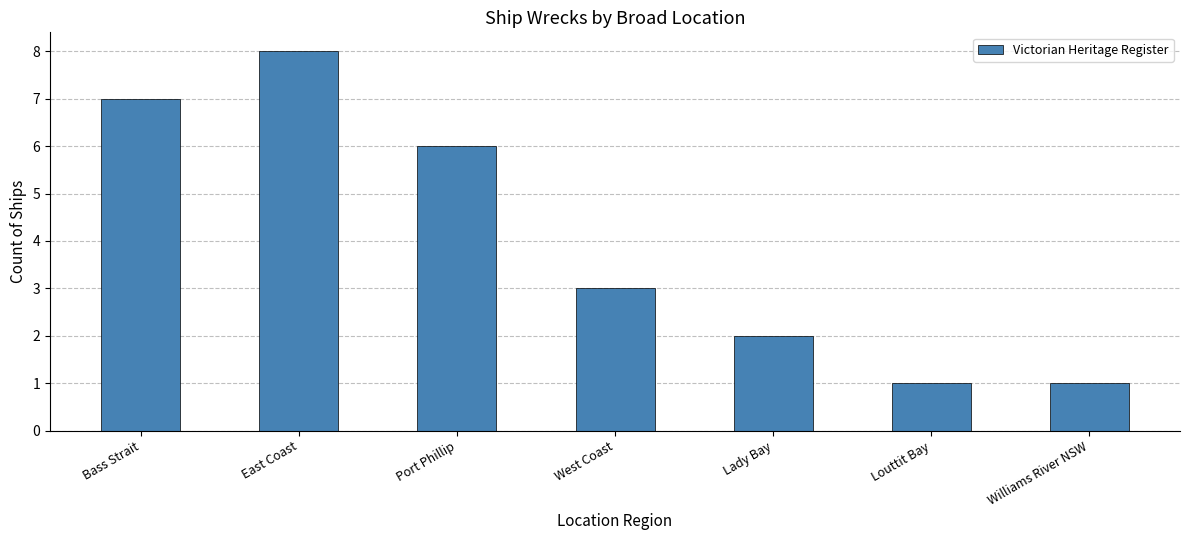

What is the difference between the maximum and minimum values?

7